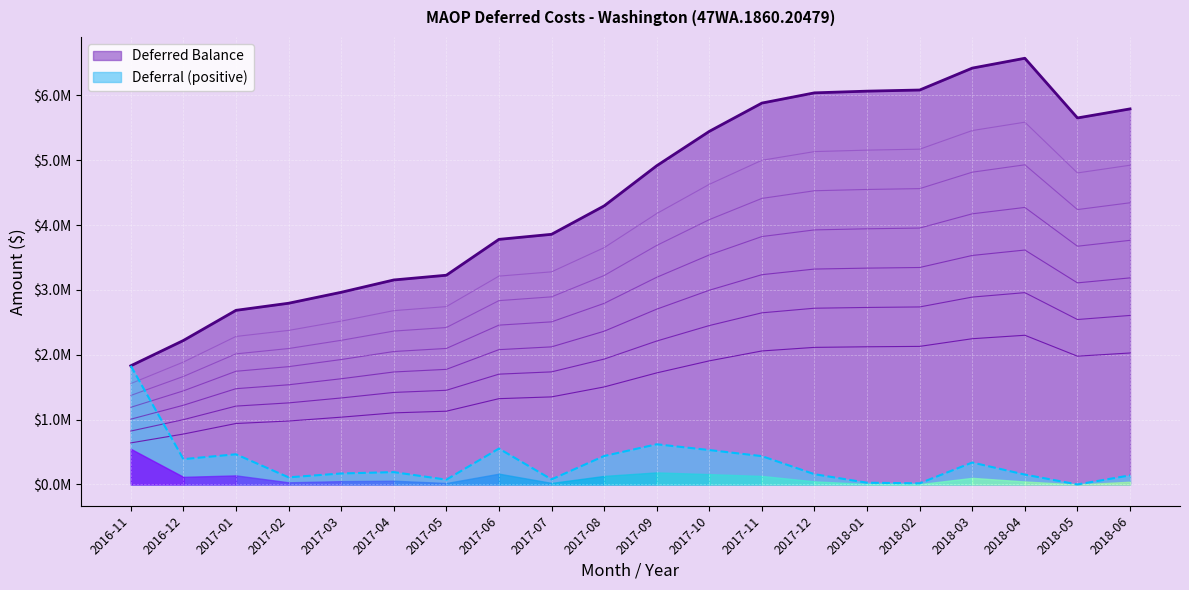

True or false: the data shows 4803857.8 at 2018-05.

True